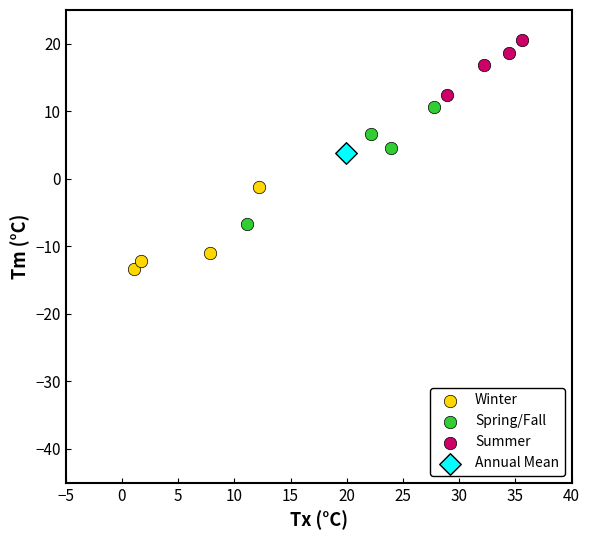

Which series contains the lowest Y value?

Winter